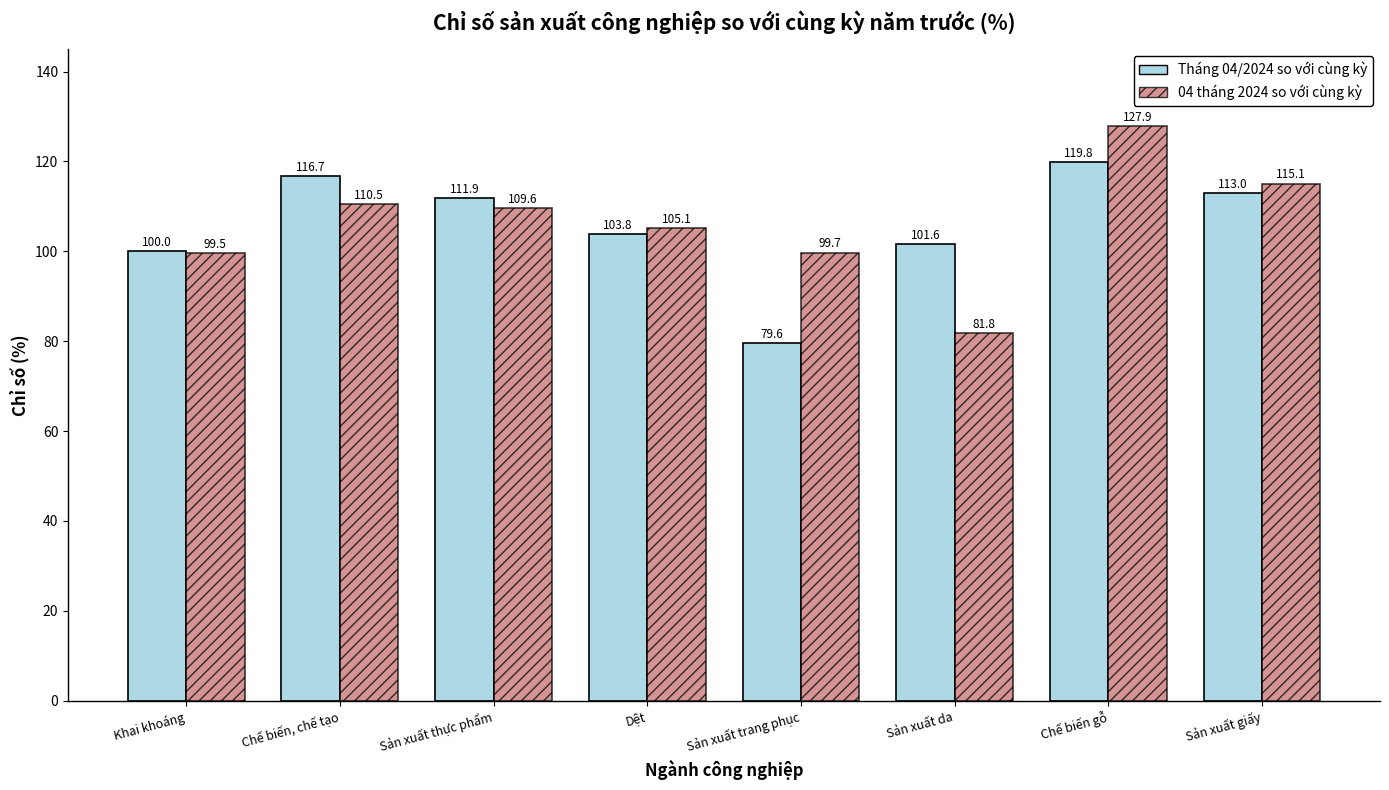

Is the value of 04 tháng 2024 so với cùng kỳ at Khai khoáng greater than the value of Tháng 04/2024 so với cùng kỳ at Sản xuất da?

No